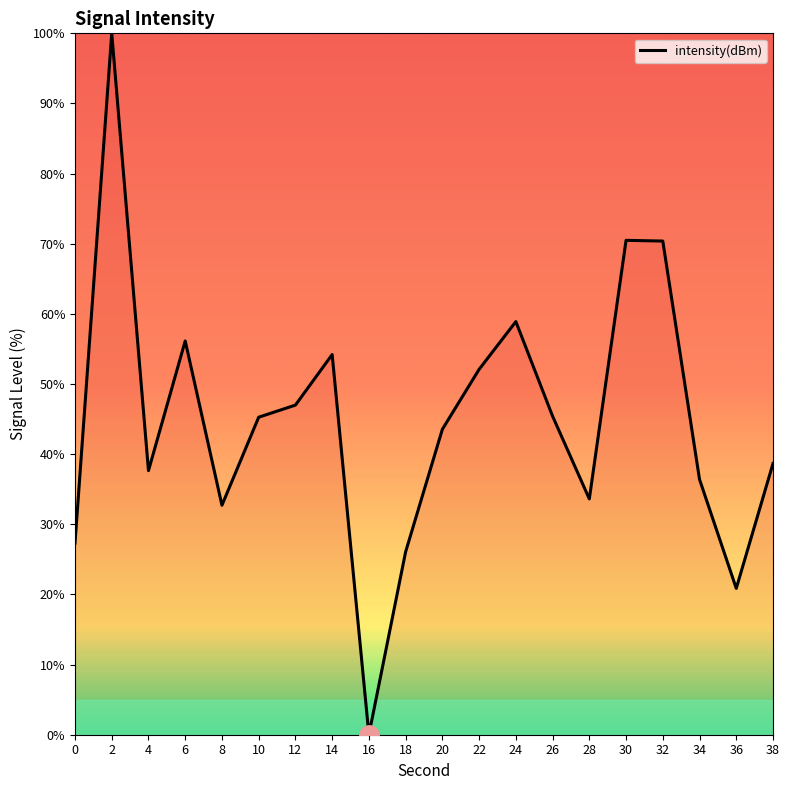

At which label is the value closest to 50?

22